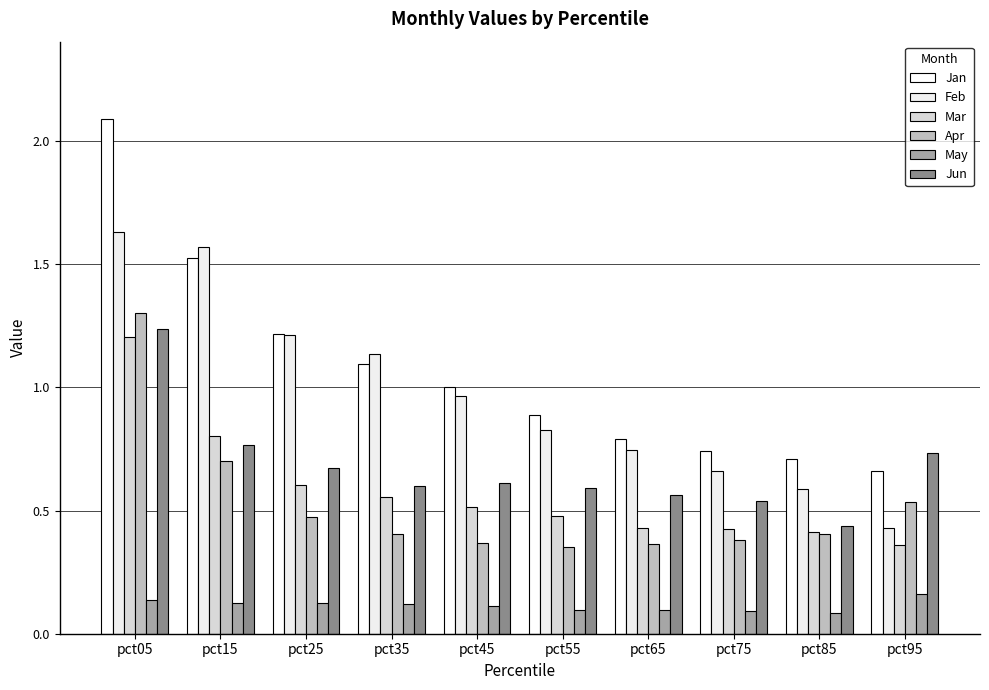

The May series shows 0.1 at pct85. True or false?

True